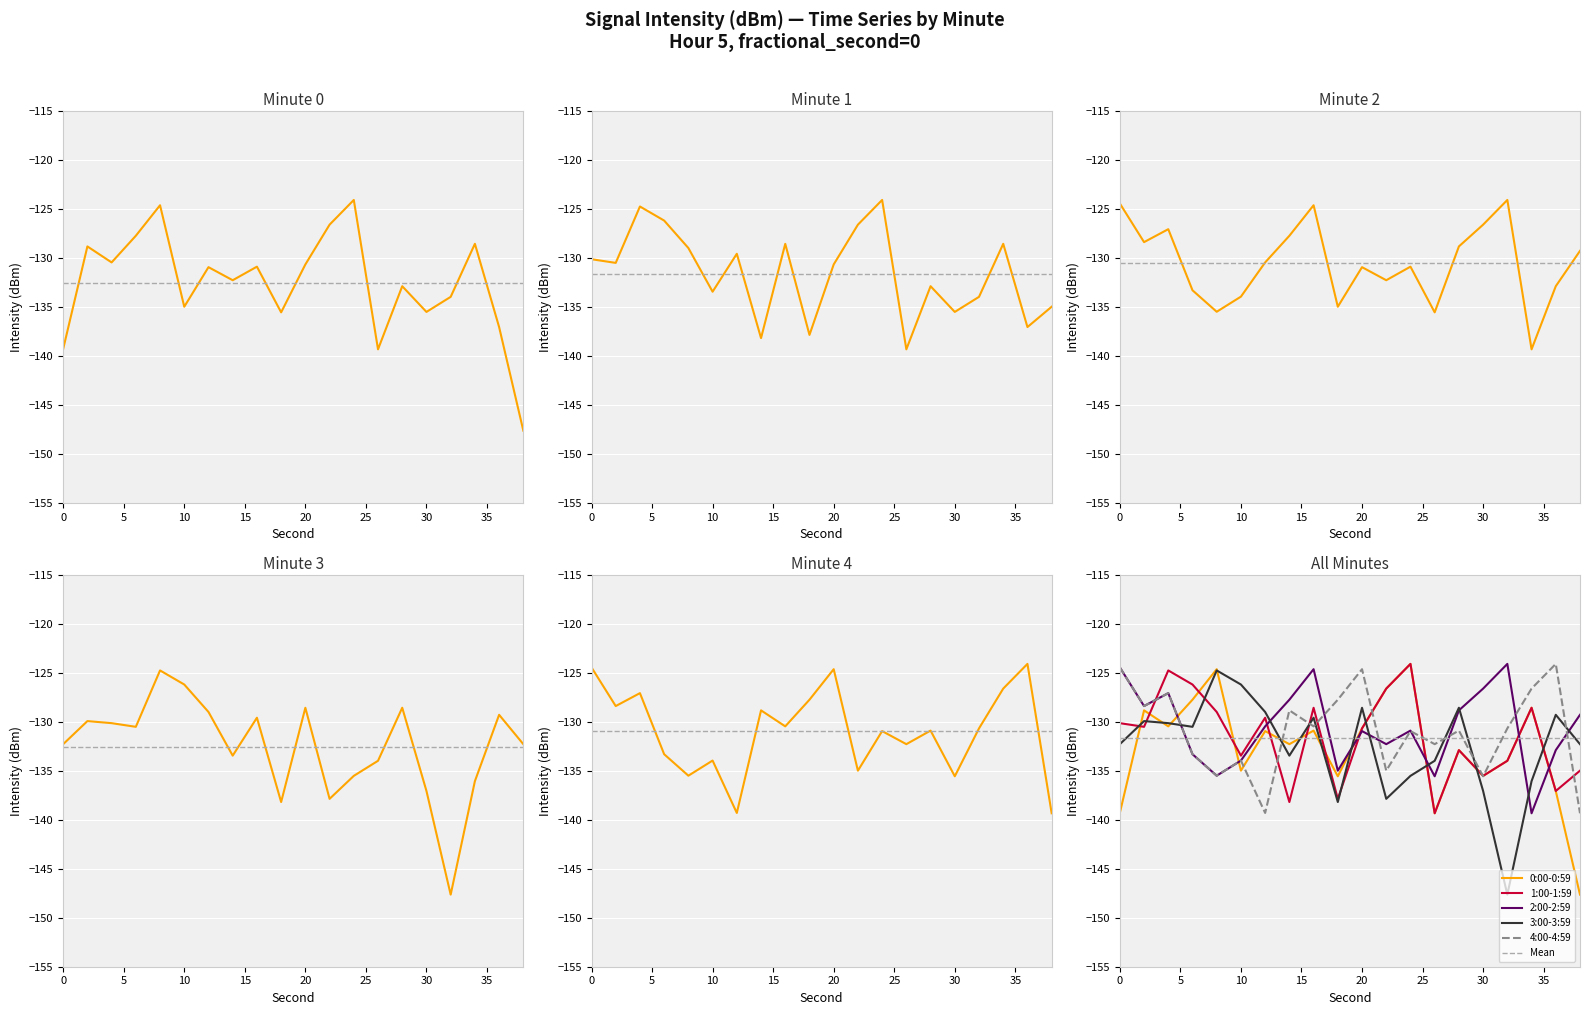

What is the sum of all 2:00-2:59 values?

-2611.5